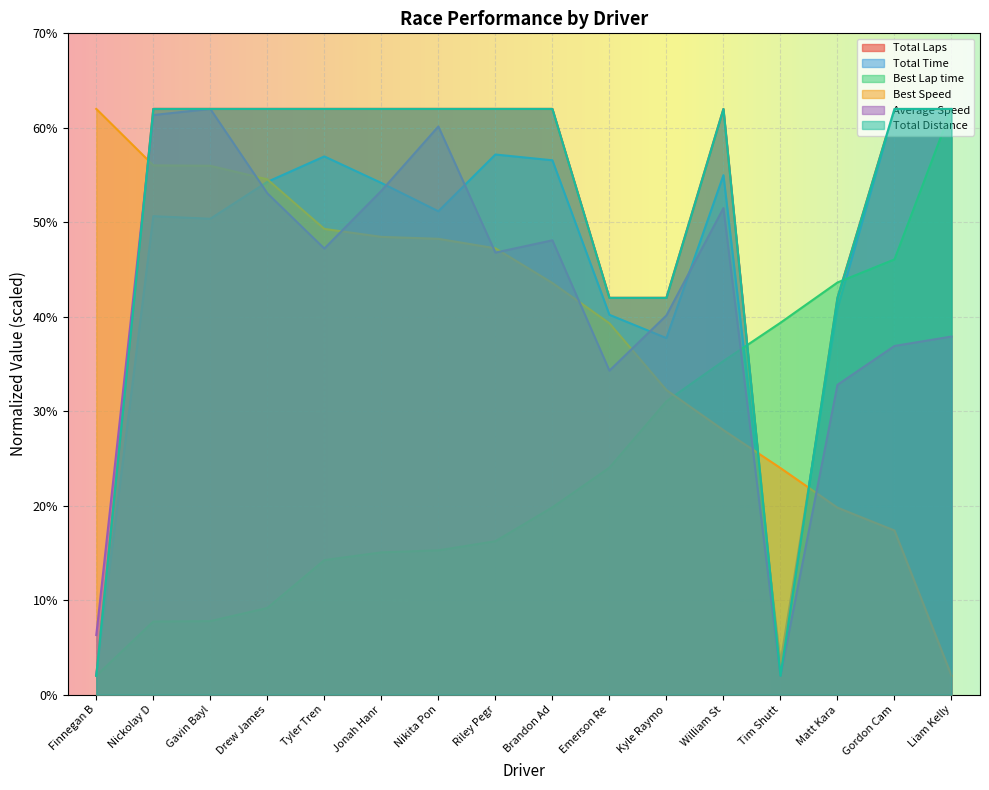

What is the difference between the highest and lowest values at Finnegan B?

60.0